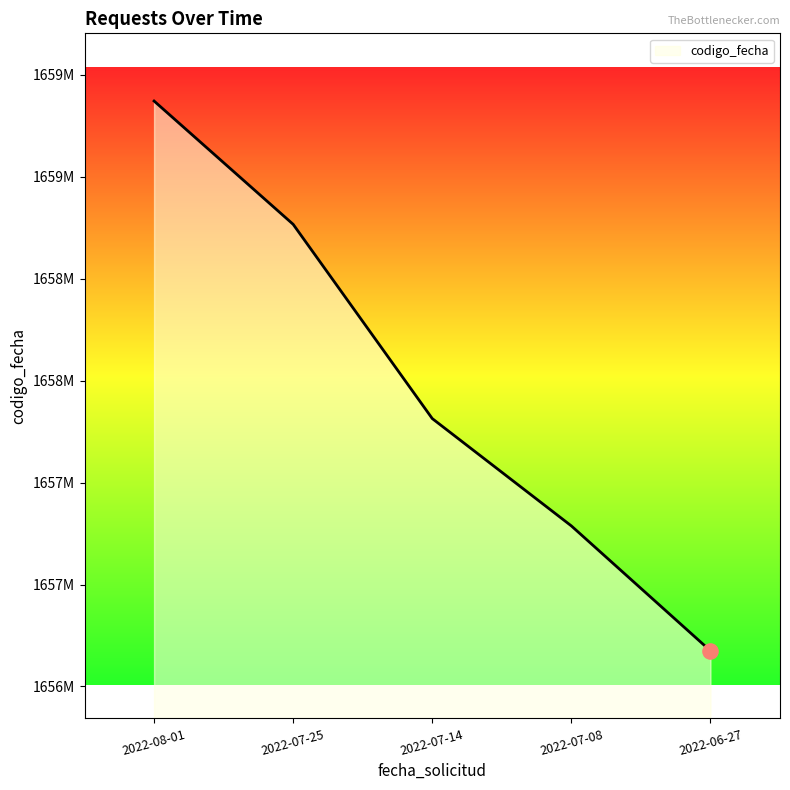

What is the change in value from 2022-07-25 to 2022-07-14?

-952313